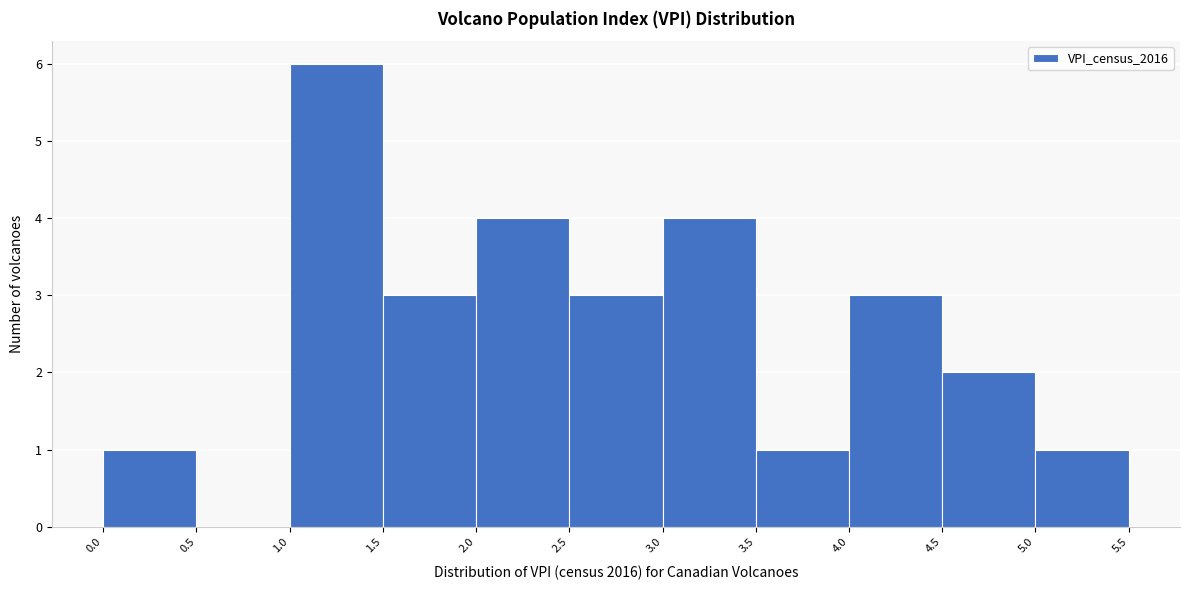

Which range on the x-axis has the tallest bar?

1.0 to 1.5